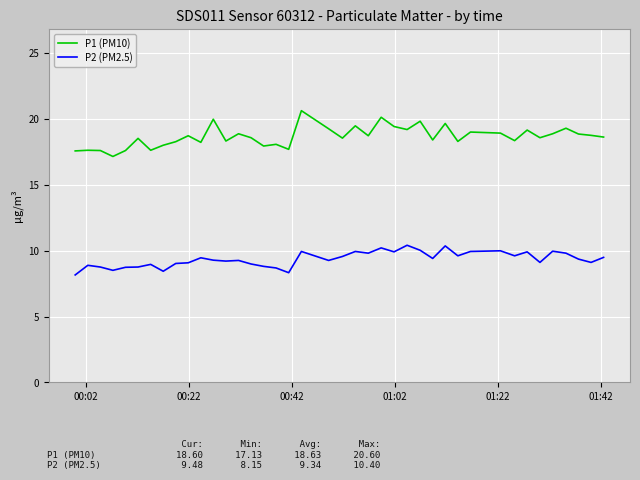

Which series has the largest total across all categories?

P1 (PM10)